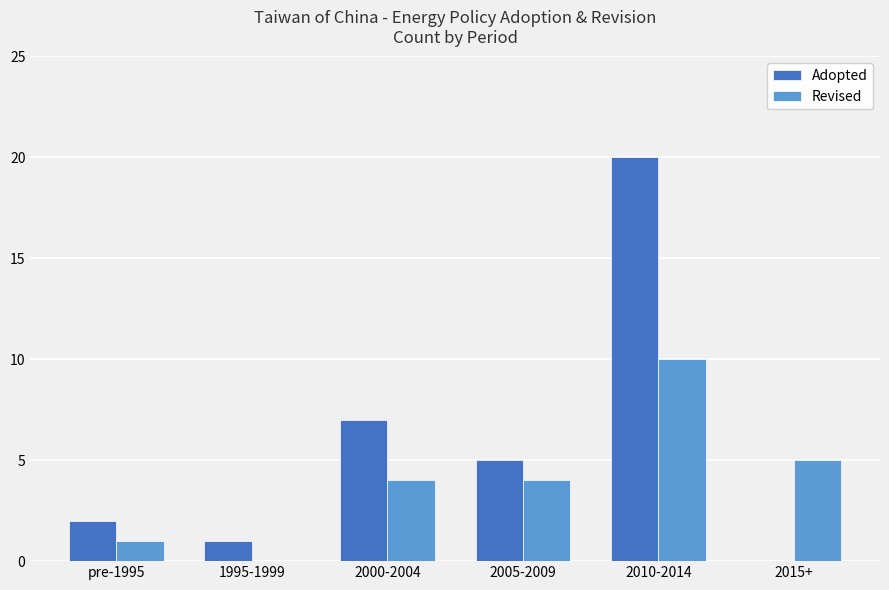

What is the sum of all Adopted values?

35